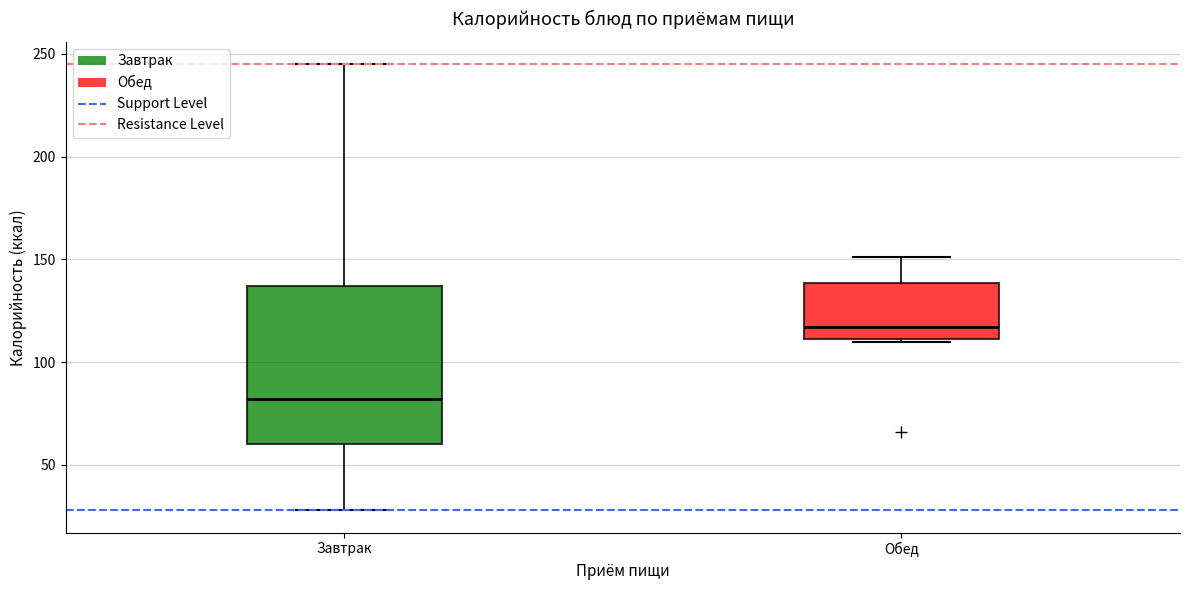

Reading left to right, transcribe this box plot: for each box, give where its median line is, the range the box spans, and where its two whiskers end, as read against the y-axis. The values are not printed on the chart, so give them approximately, as read against the axis.

Завтрак: median 80, box 60 to 135, whiskers 30 to 245
Обед: median 115, box 110 to 140, whiskers 110 (just below the box's lower edge) to 150